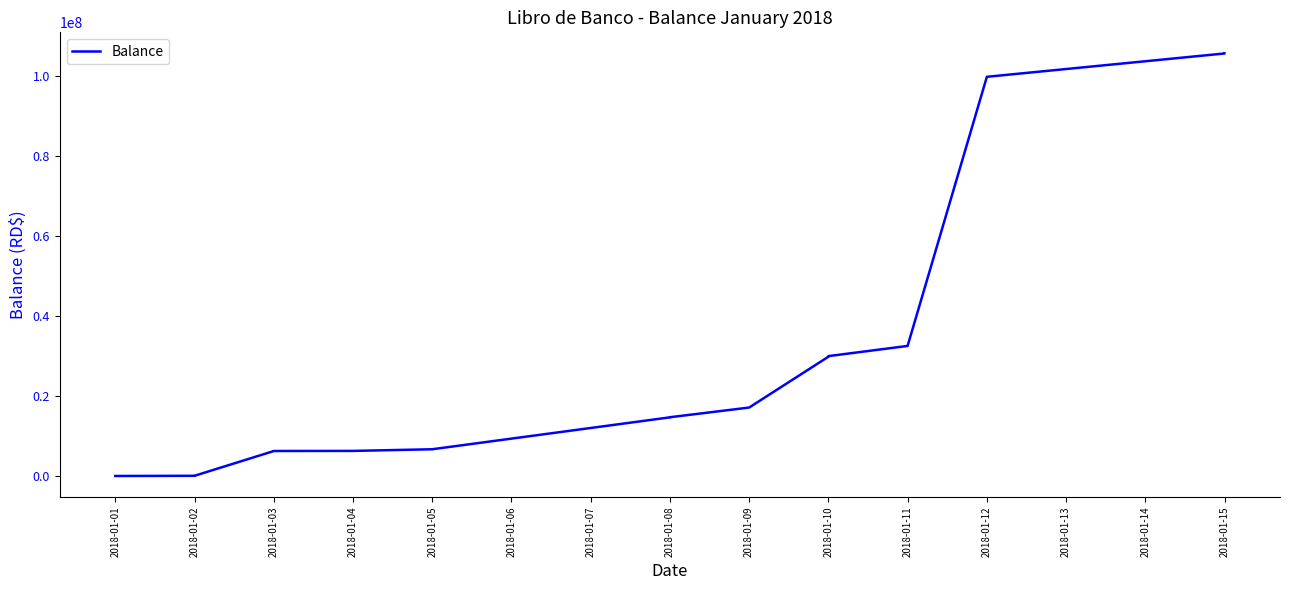

What is the difference between the second highest and minimum values?

105685908.2